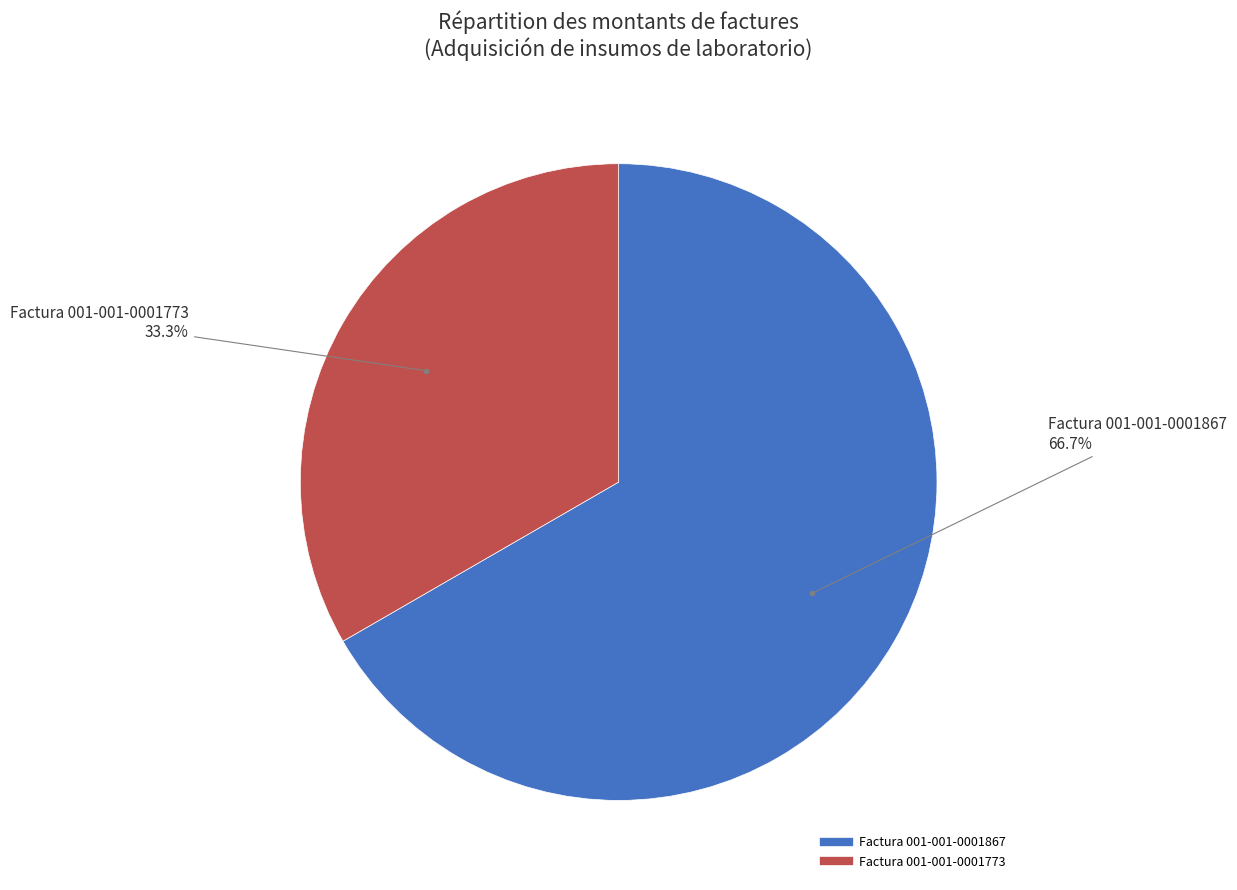

Which slice is the largest?

Factura 001-001-0001867